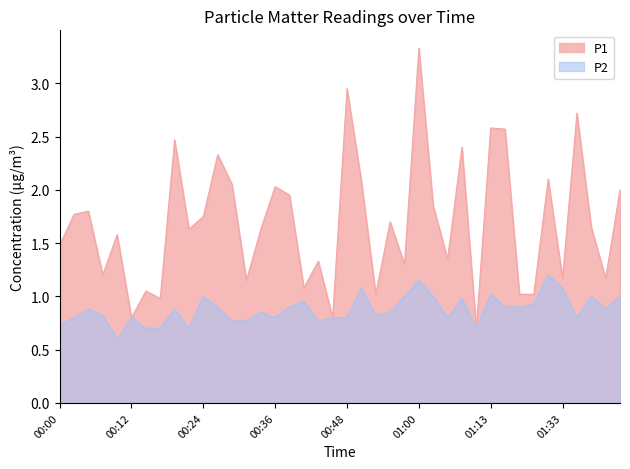

What position from the right is 00:46?

21